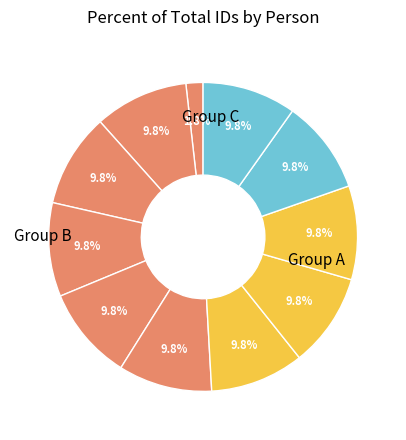

Is there any slice that represents more than half of the pie?

No